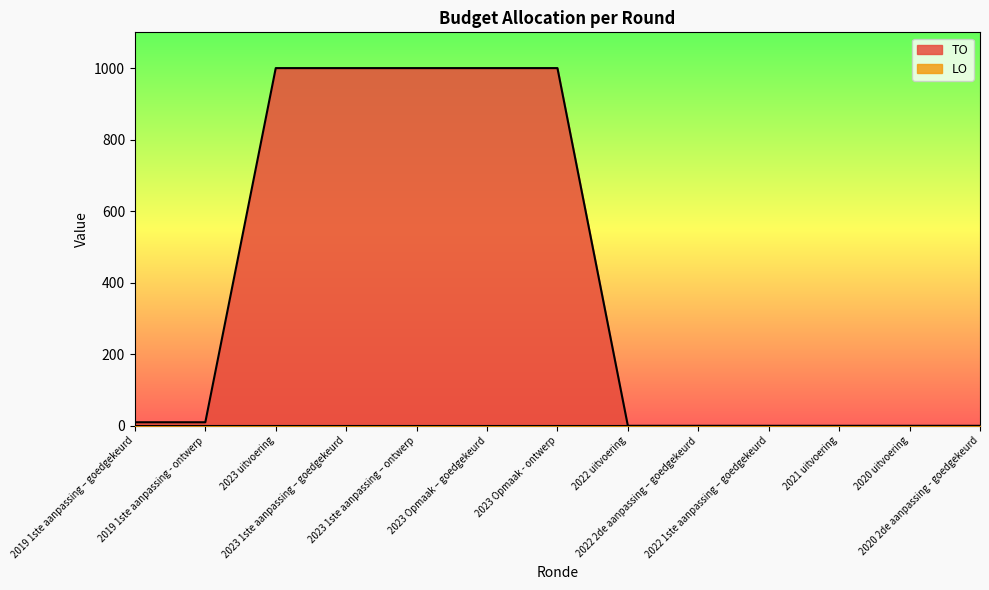

Is it true that the value at 2019 1ste aanpassing – goedgekeurd is 10?

True